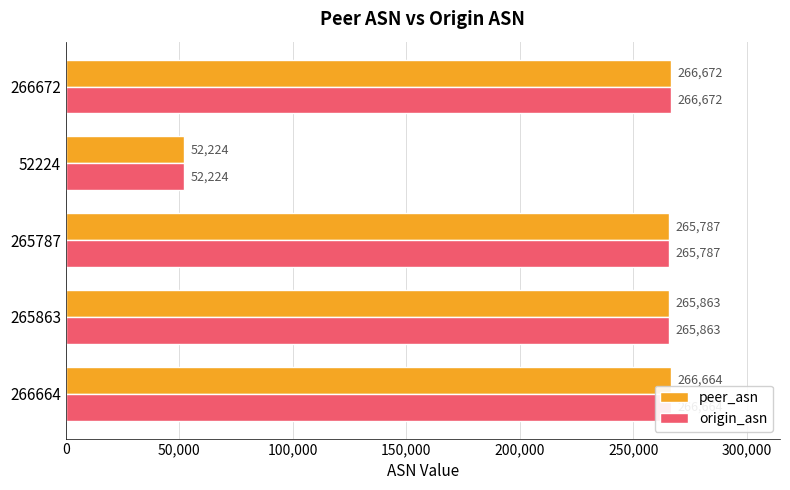

What is the difference between the second highest and second lowest values in the origin_asn series?

877